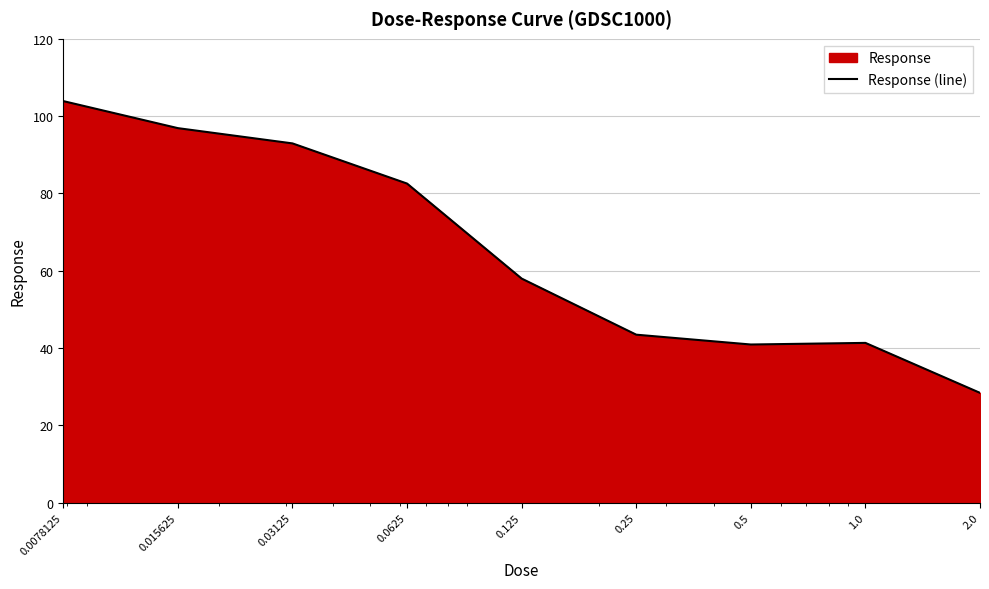

What is the average value?

65.4